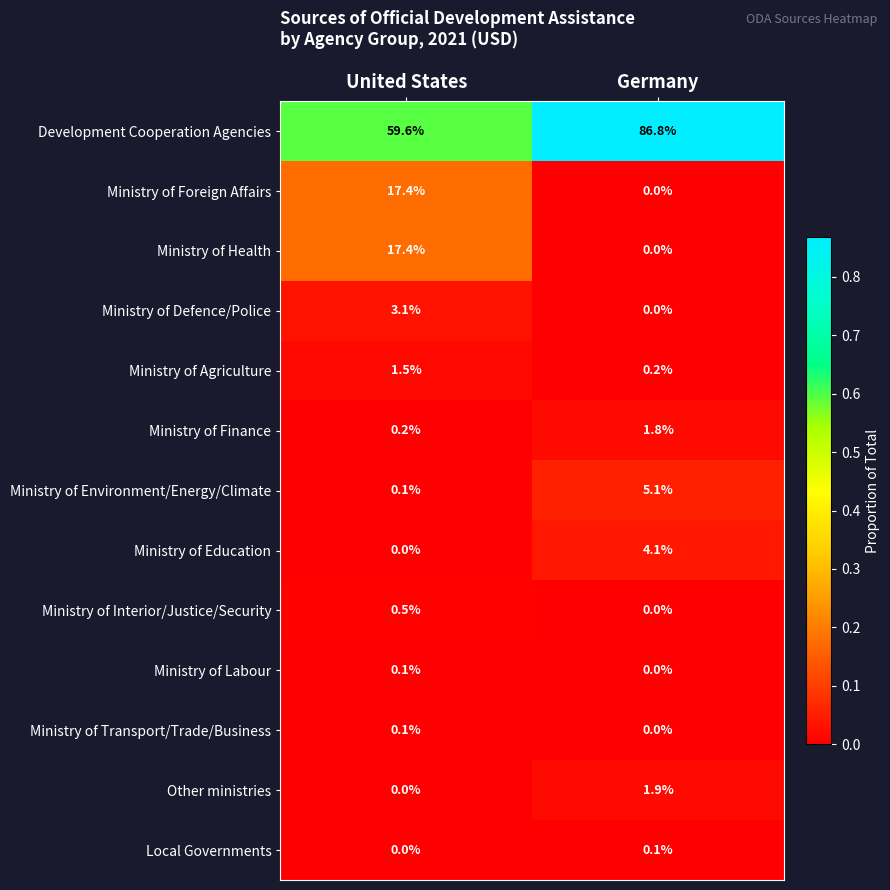

Reading left to right, what are all the values shown in this chart?

Development Cooperation Agencies: 59.6	86.8
Ministry of Foreign Affairs: 17.4	0.0
Ministry of Health: 17.4	0.0
Ministry of Defence/Police: 3.1	0.0
Ministry of Agriculture: 1.5	0.2
Ministry of Finance: 0.2	1.8
Ministry of Environment/Energy/Climate: 0.1	5.1
Ministry of Education: 0.0	4.1
Ministry of Interior/Justice/Security: 0.5	0.0
Ministry of Labour: 0.1	0.0
Ministry of Transport/Trade/Business: 0.1	0.0
Other ministries: 0.0	1.9
Local Governments: 0.0	0.1